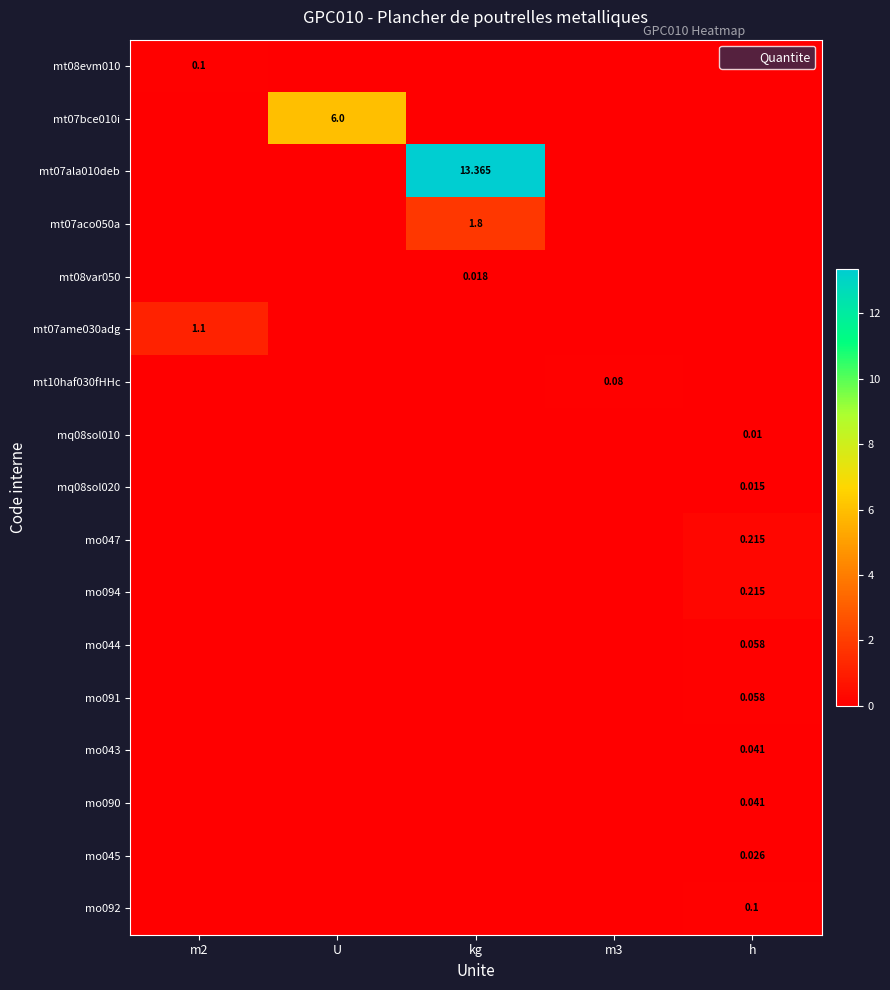

Which series has the largest range (max minus min)?

mt07ala010deb